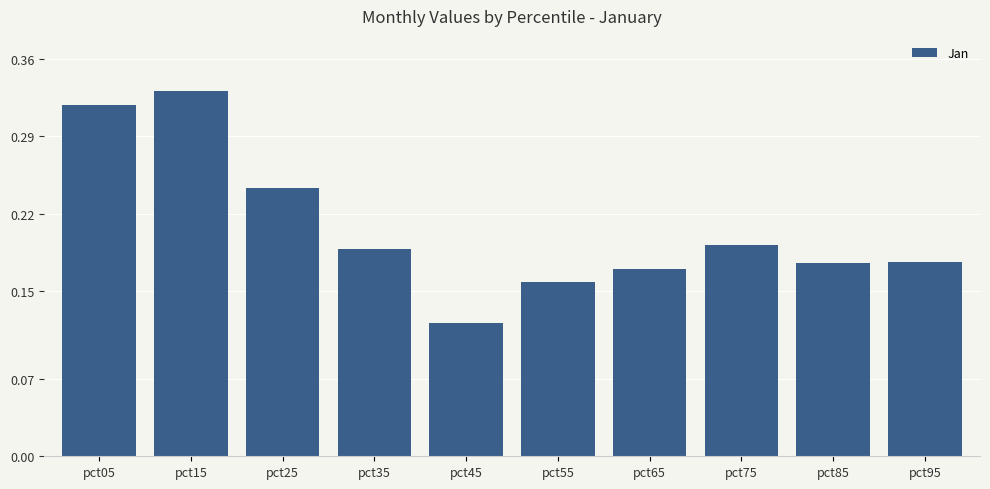

Does the chart contain stacked bars?

No